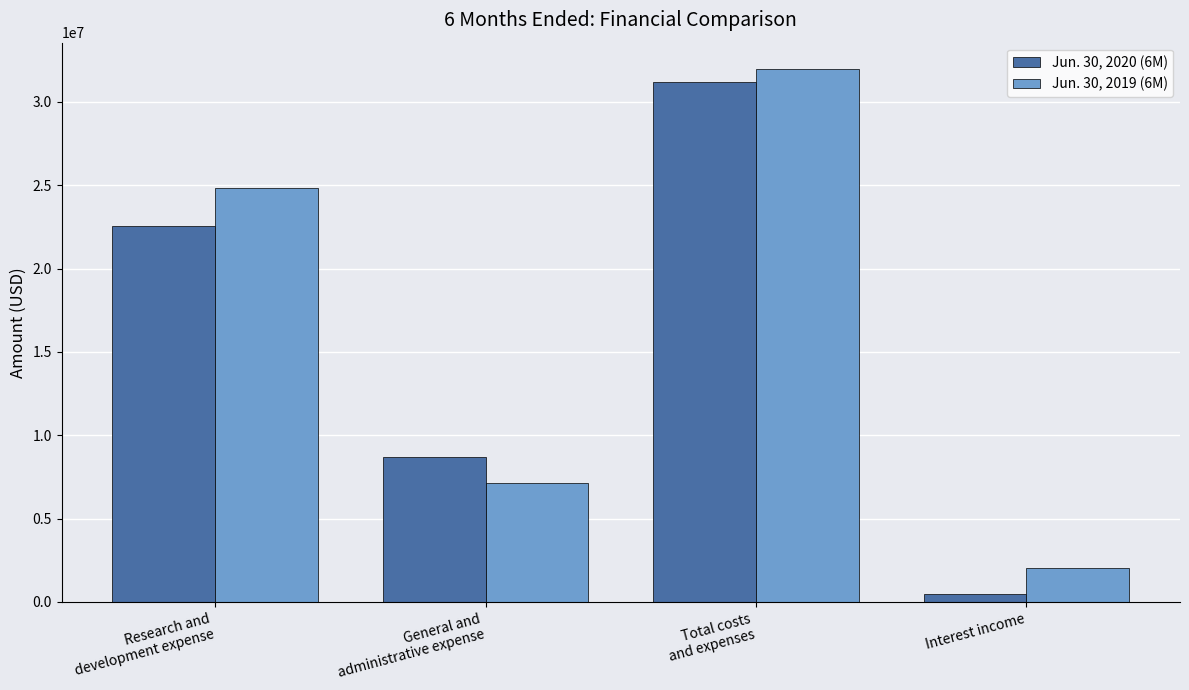

What is the label of the 2nd bar from the left?

General and
administrative expense